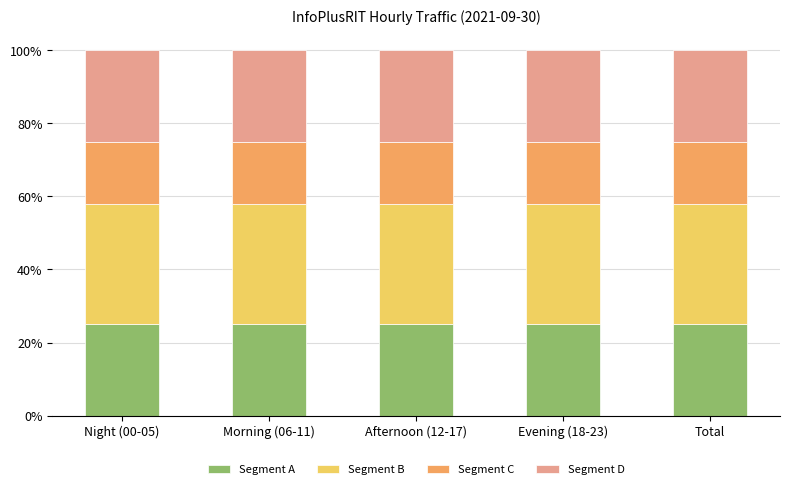

What is the total value across all series at Total?

100